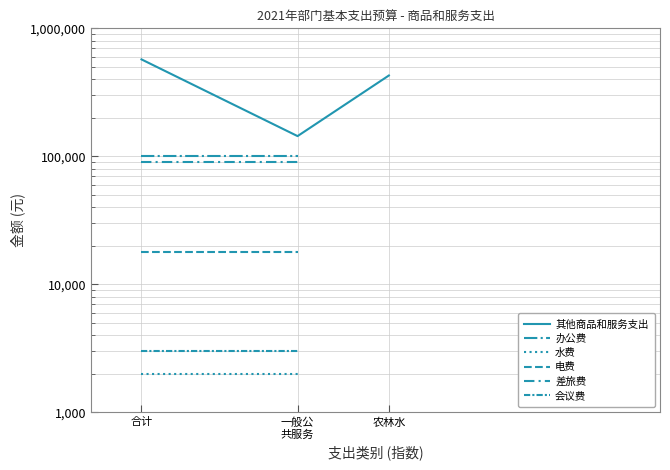

Does the chart display data point markers on the line(s)?

No